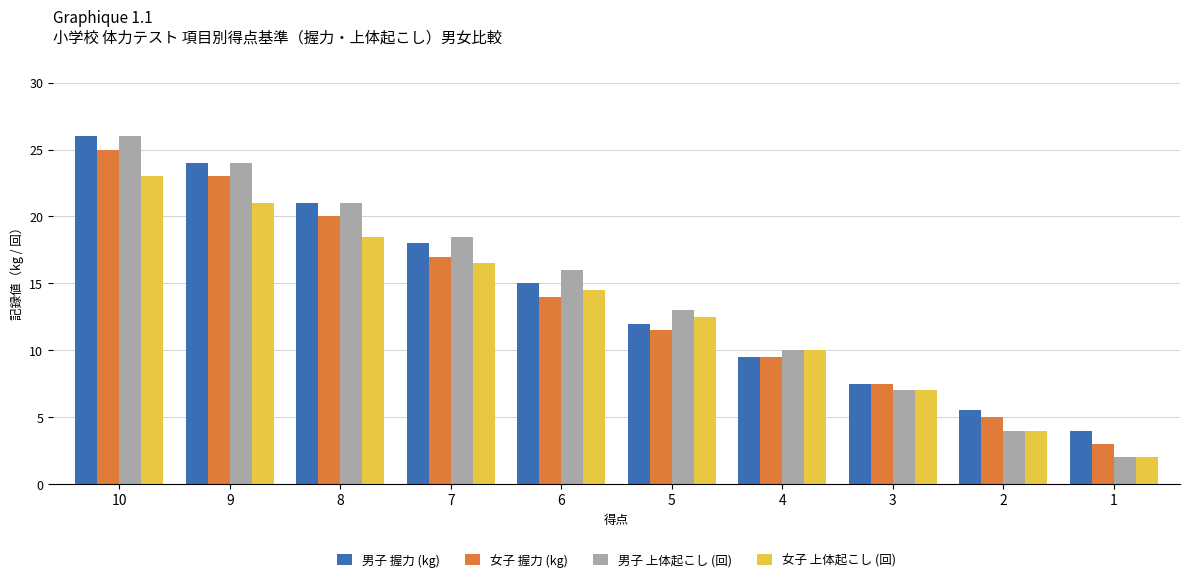

What is the minimum value shown in the chart?

2.0